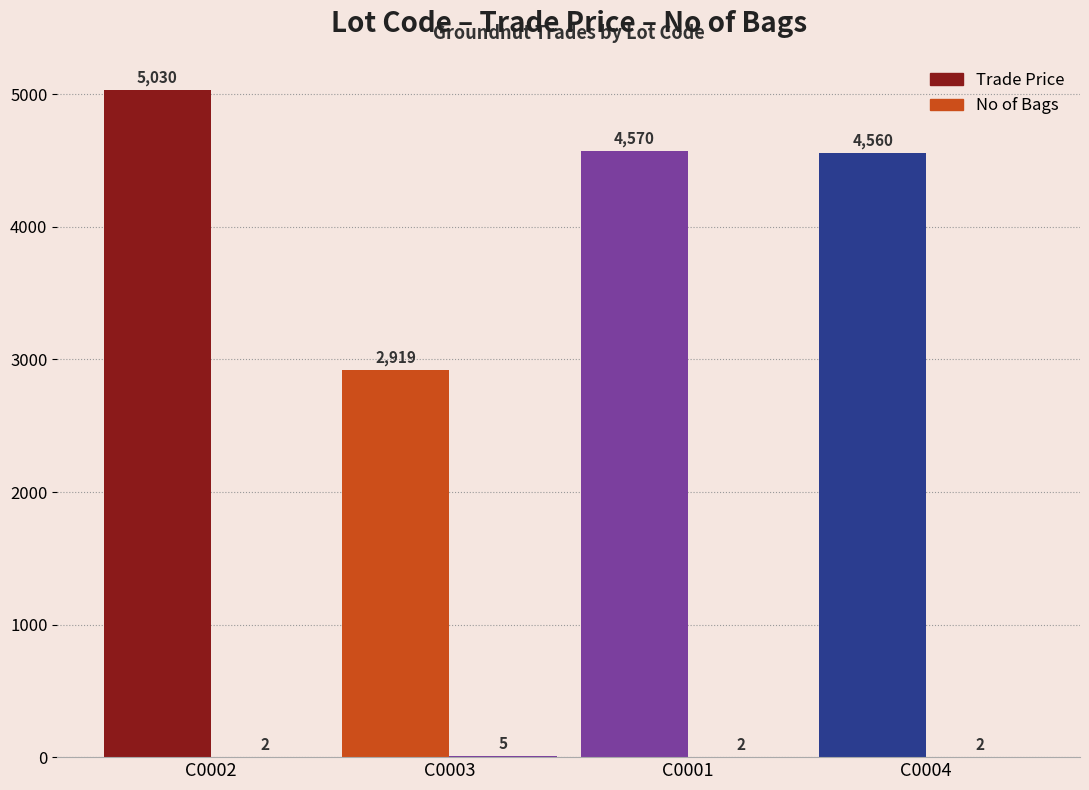

Is the value of No of Bags at C0004 greater than the value of Trade Price at C0001?

No